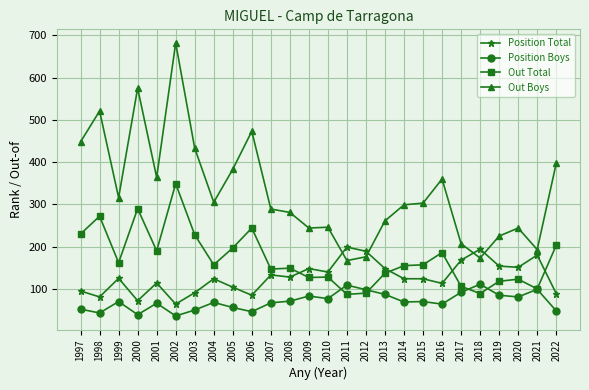

What is the minimum value shown in the chart?

36